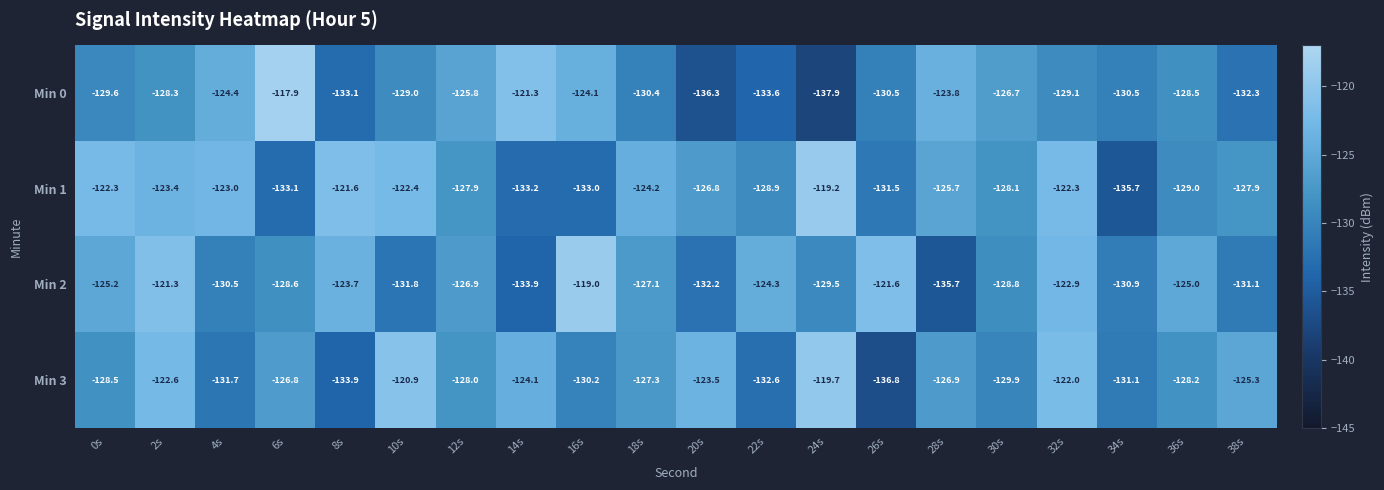

What is the sum of the Min 2 values at 20s and 16s?

-251.2